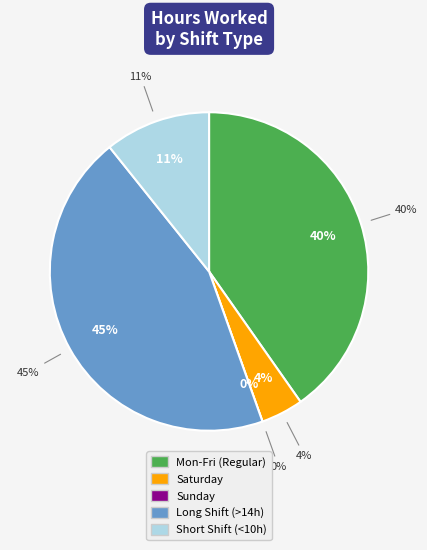

Does 11-Wed account for over 50% of the chart?

No